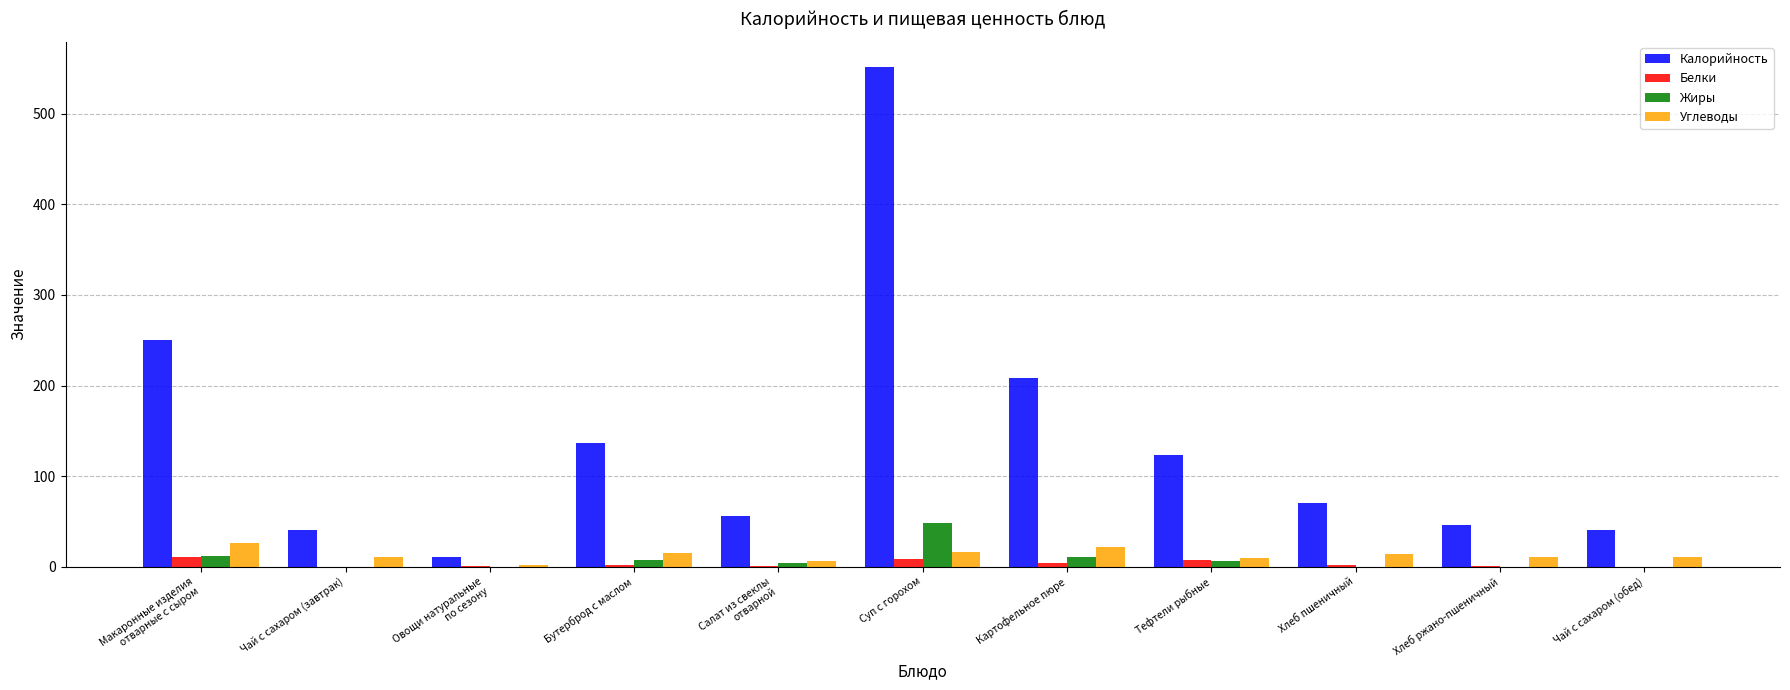

Are the bars horizontal?

No